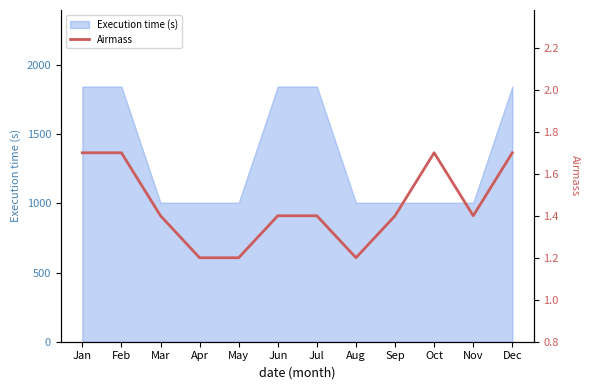

Which label corresponds to the largest value in the chart?

Jan